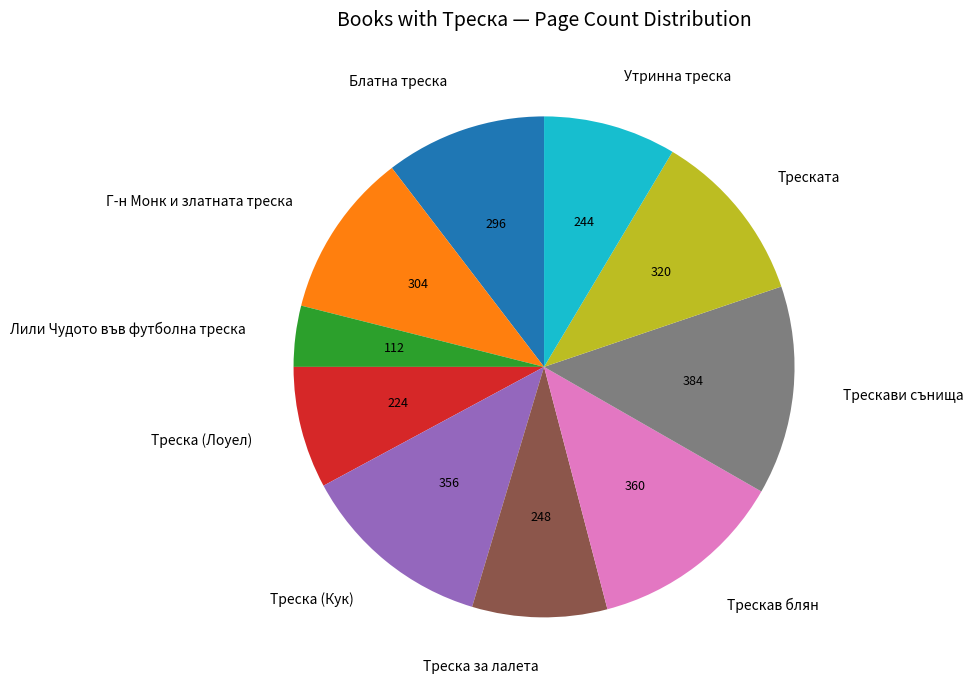

The Г-н Монк и златната треска slice represents 1% of the pie. True or false?

False